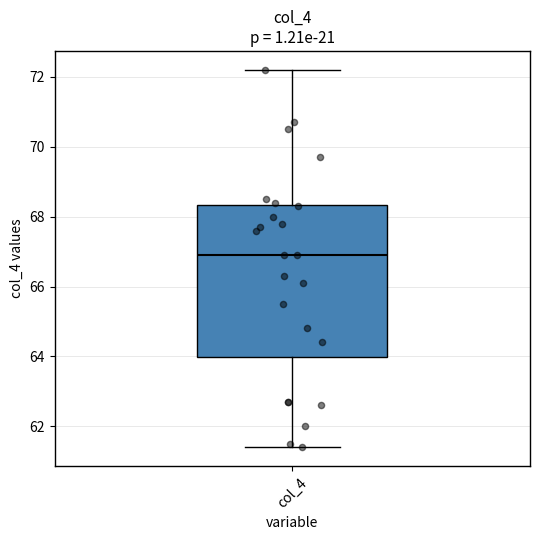

Transcribe this box plot: give where the median line is, the range the box spans, and where the two whiskers end, as read against the y-axis. The values are not printed on the chart, so give them approximately, as read against the axis.

median 67.0, box 64.0 to 68.4, whiskers 61.4 to 72.2